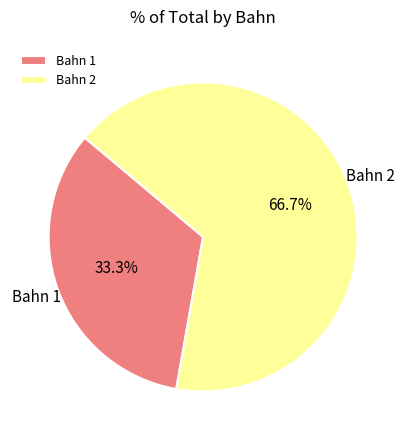

Which has a higher value, Bahn 1 or Bahn 2?

Bahn 2